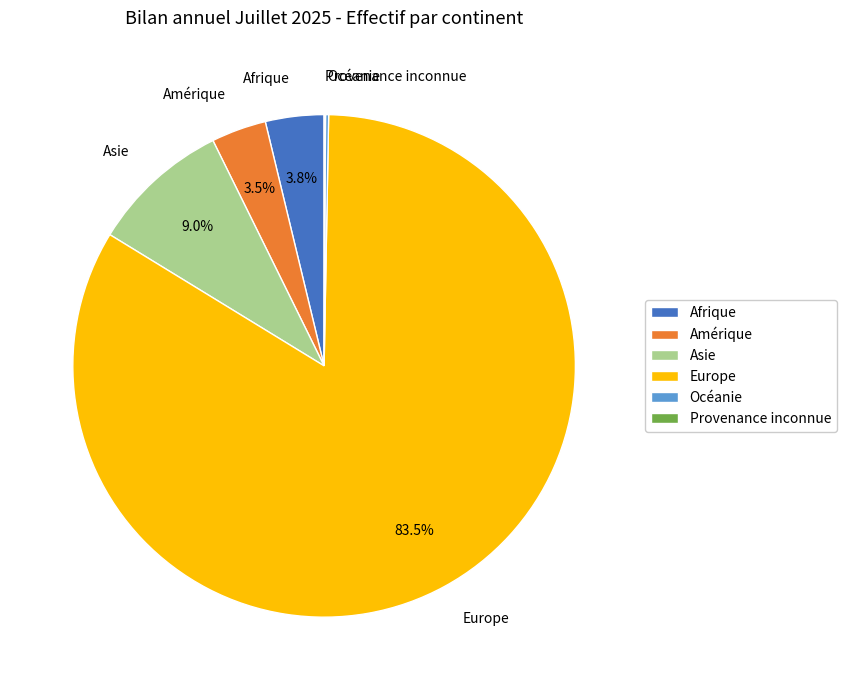

Is Asie the majority of the pie?

No